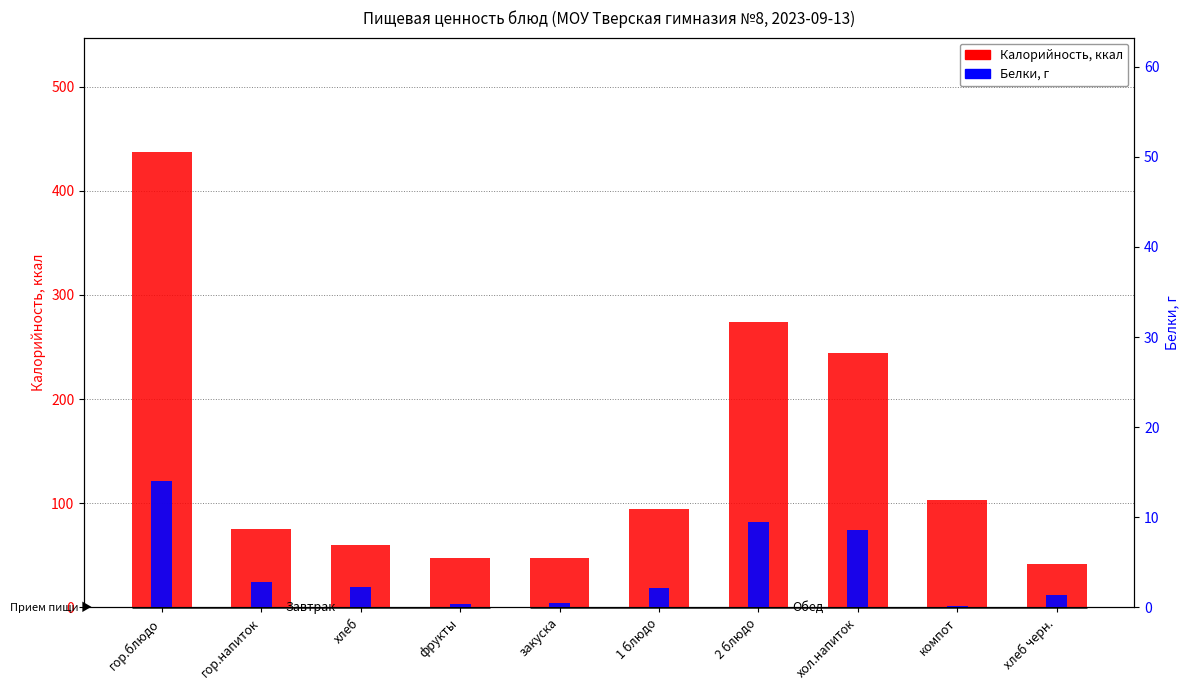

Reading left to right, transcribe all the data shown in this chart.

Калорийность: 437.7	74.9	60.3	47.0	47.6	94.6	274.5	243.8	103.1	42.0
Белки: 14.1	2.9	2.3	0.4	0.5	2.1	9.5	8.6	0.1	1.4